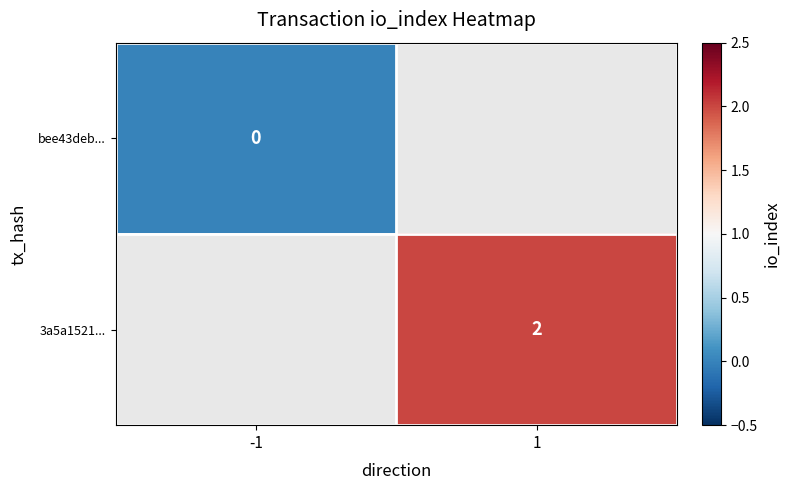

Which has a higher value, -1 or 1?

1